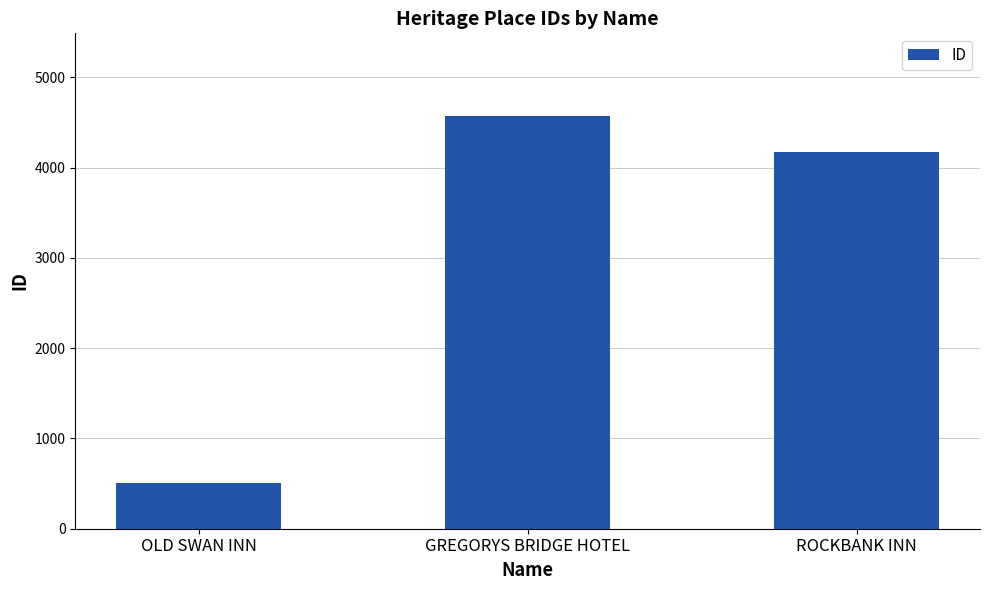

What is the difference between the values at GREGORYS BRIDGE HOTEL and OLD SWAN INN?

4063